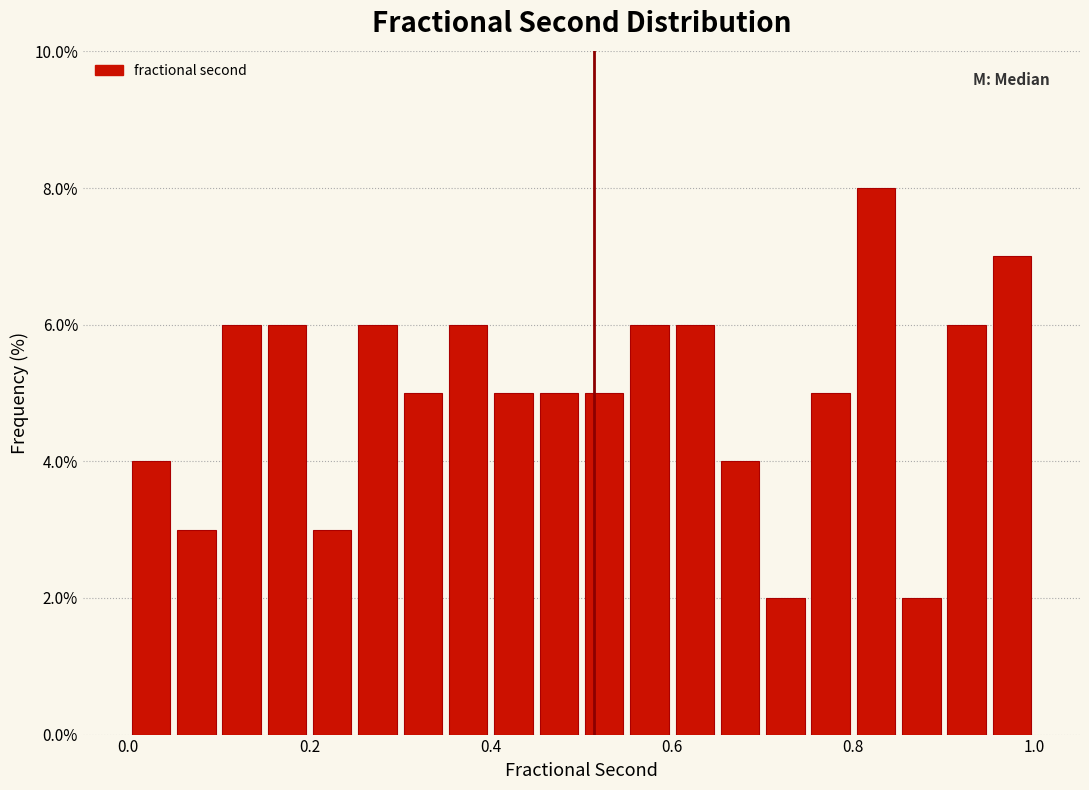

Around what value on the x-axis is the tallest bar? Give the approximate position of its centre, as read against the axis.

0.82